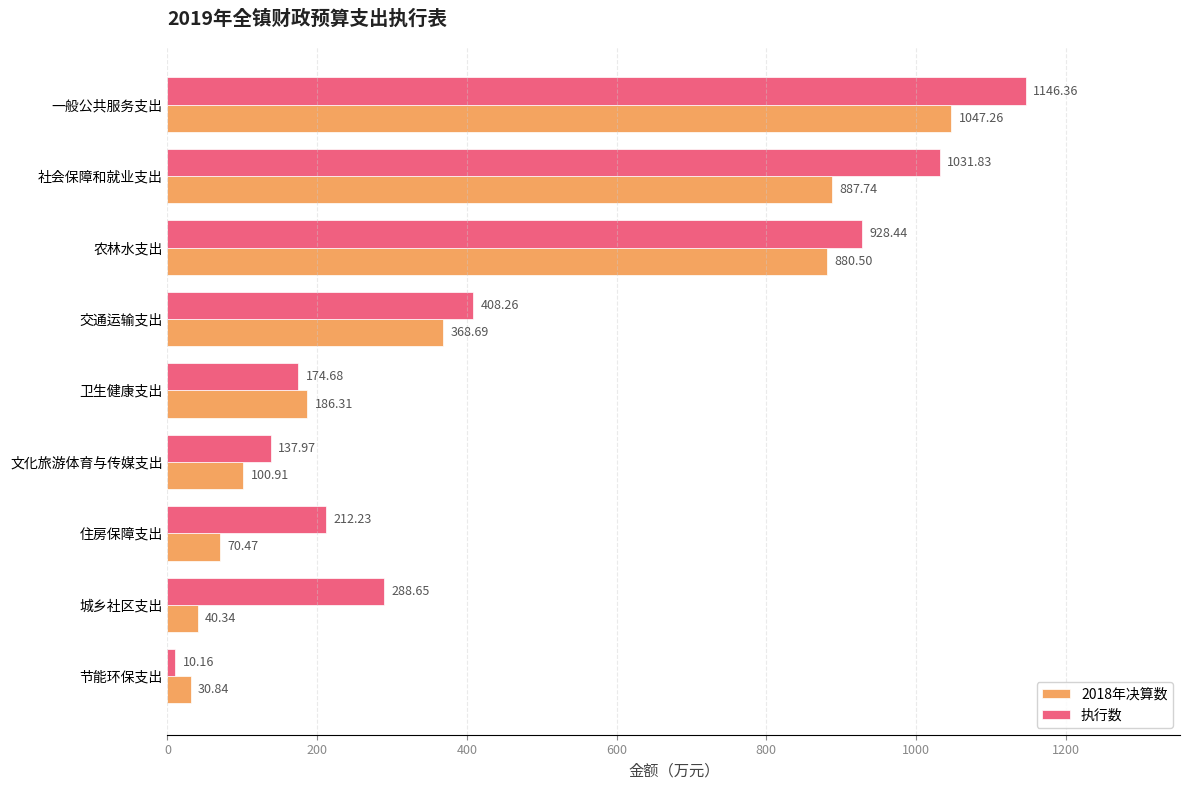

At which label is 执行数 closest to 578?

交通运输支出